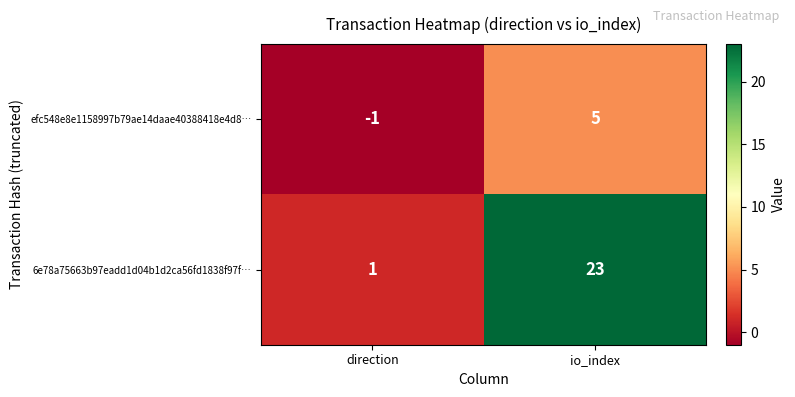

At which category is the sum across all series the highest?

io_index